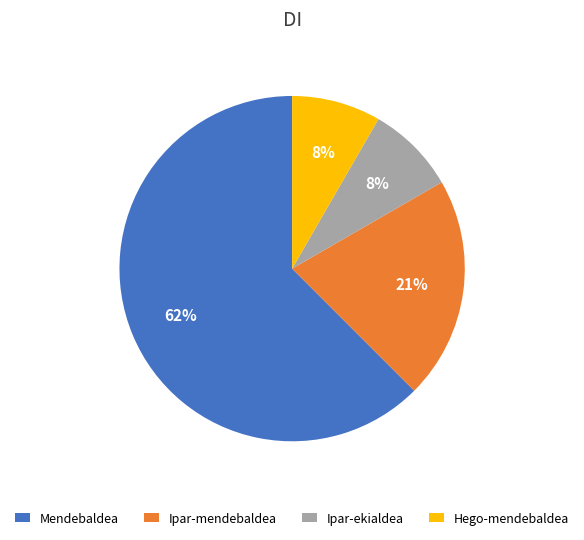

To the nearest percent, what is the average slice percentage?

25%